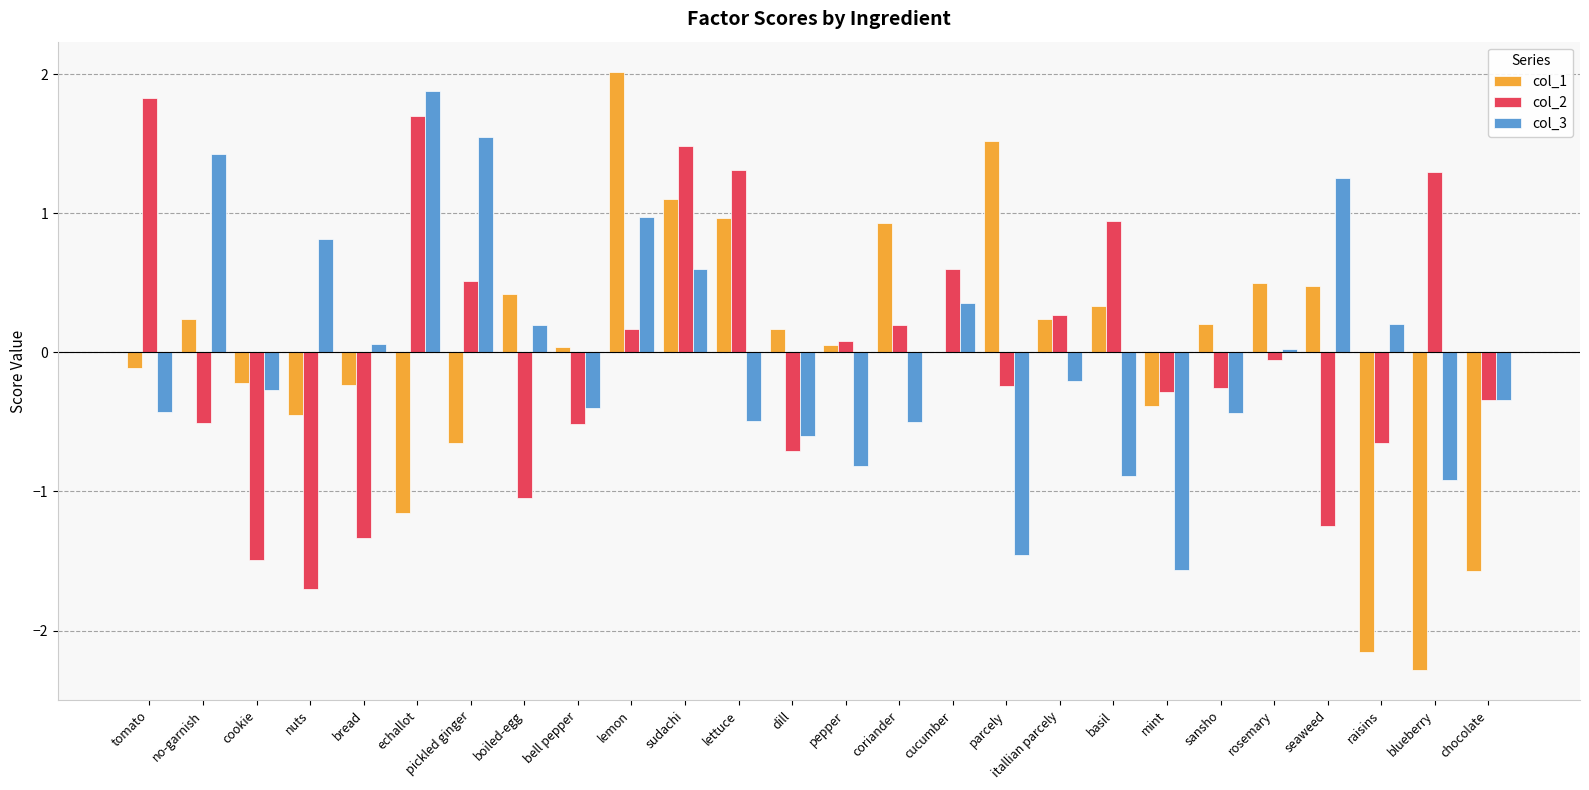

True or false: col_1 has a value of 0.4 at no-garnish.

False